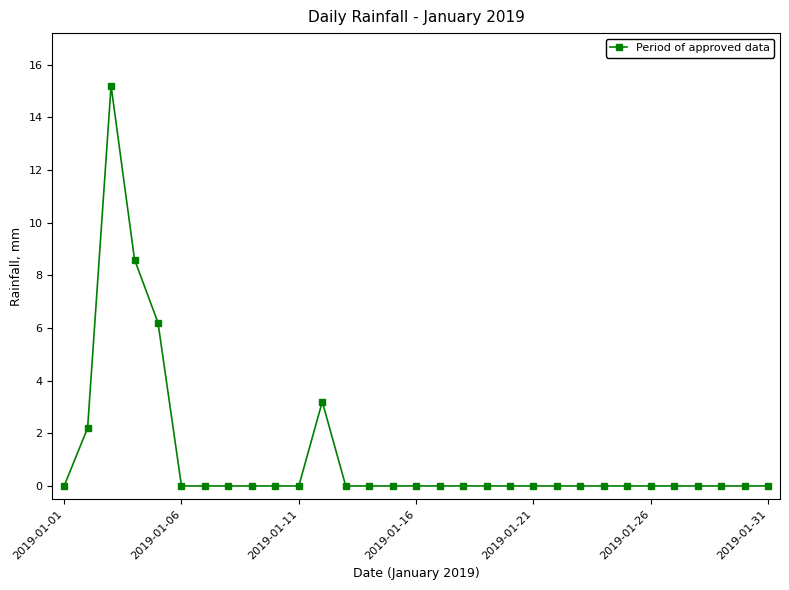

What is the maximum value shown in the chart?

15.2